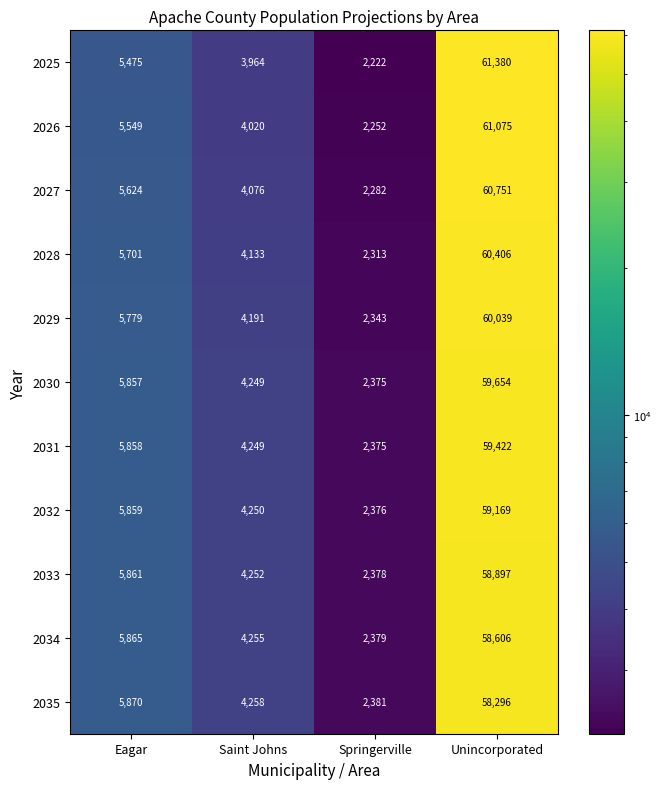

Rank the series at Unincorporated from highest to lowest value.

2025, 2026, 2027, 2028, 2029, 2030, 2031, 2032, 2033, 2034, 2035